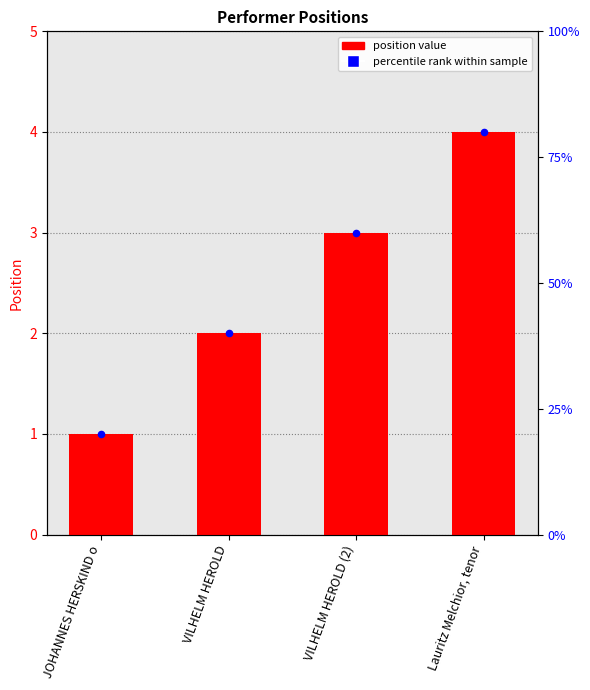

What are all the series names shown in the legend?

position, percentile rank